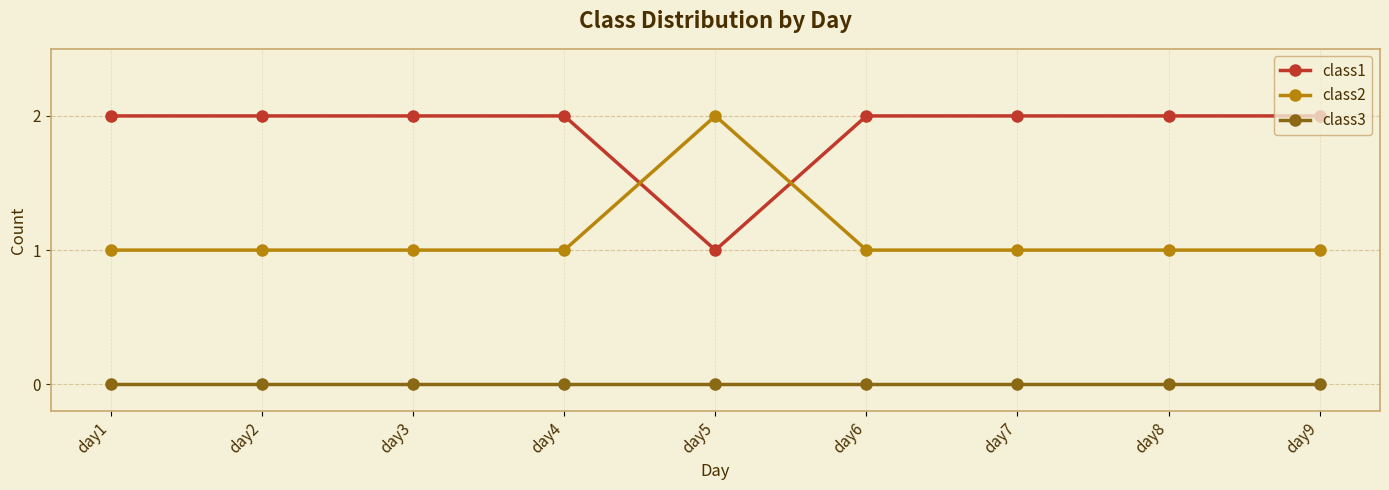

Rank the series by their average value, from highest to lowest.

class1, class2, class3